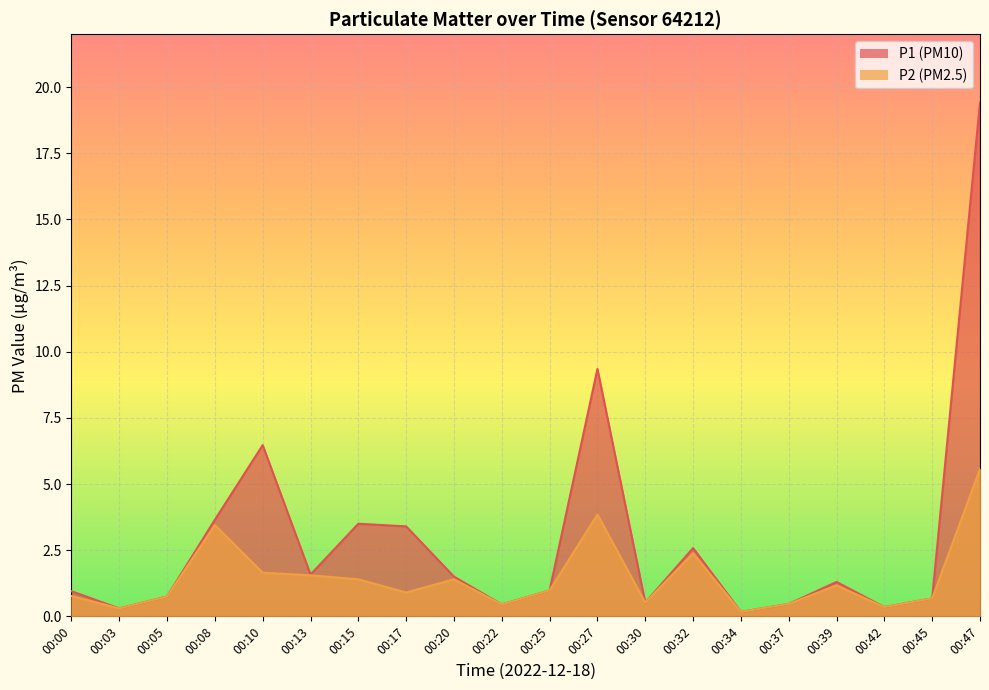

How many lines are shown in the chart?

2